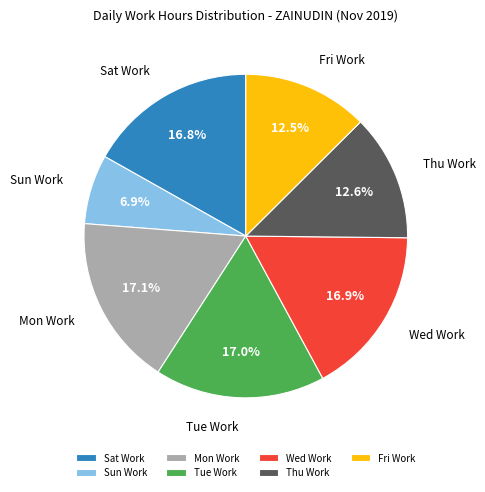

Between Thu Work and Sat Work, which is larger?

Sat Work